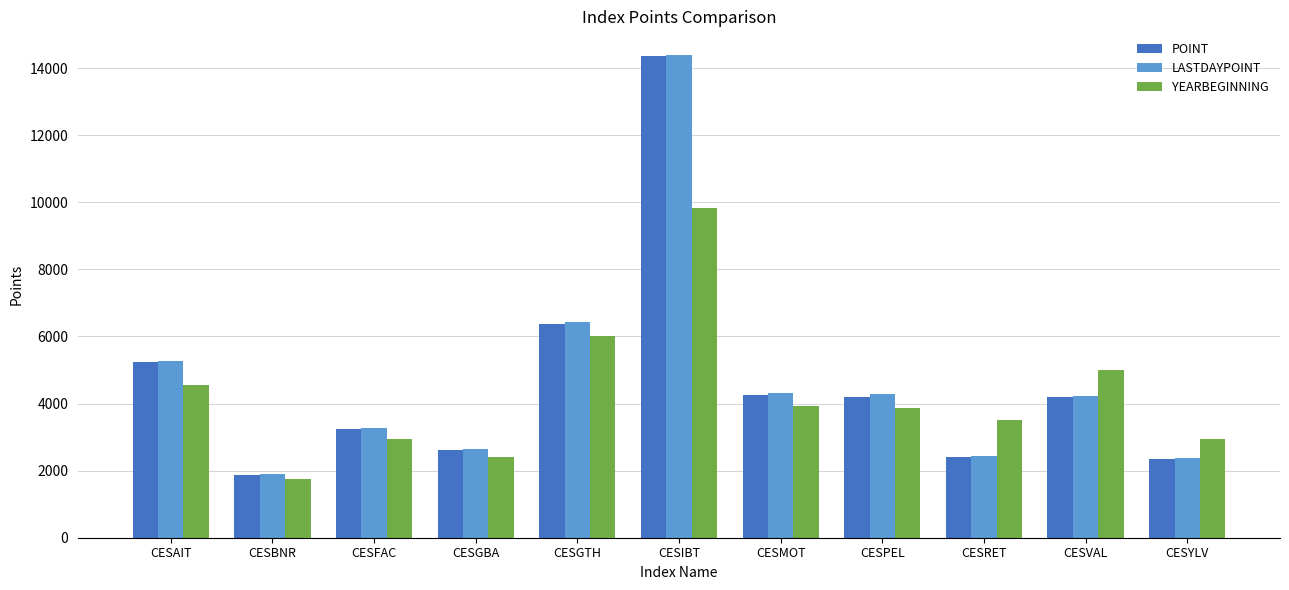

How many groups of bars are there?

11